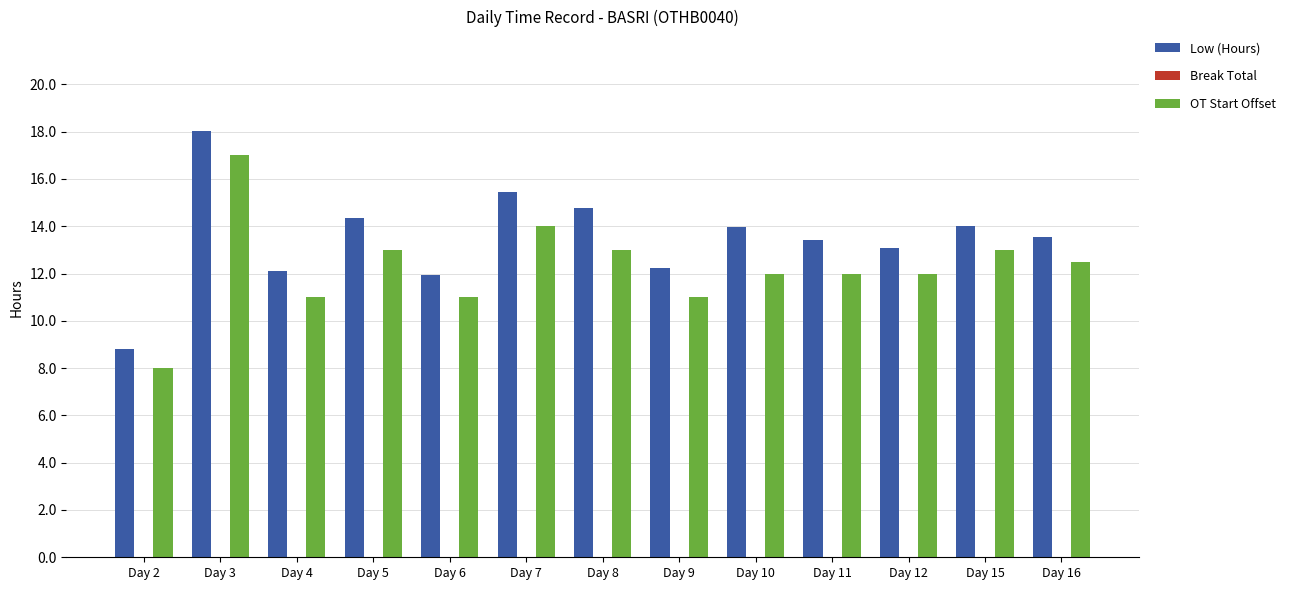

Is it true that OT Start Offset equals 13.0 at Day 8?

True